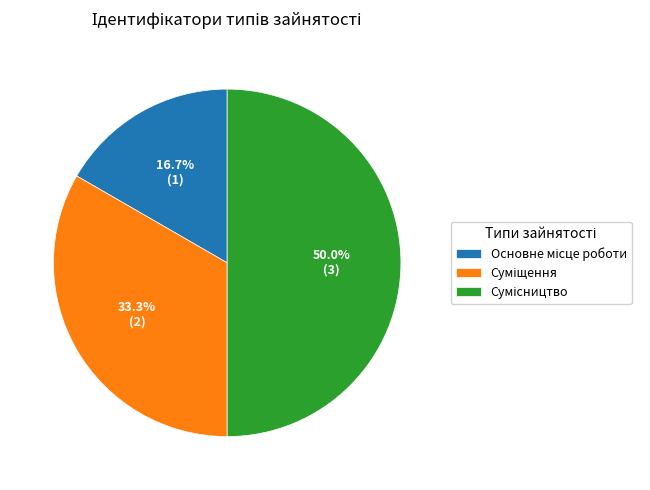

How many slices are in this pie chart?

3